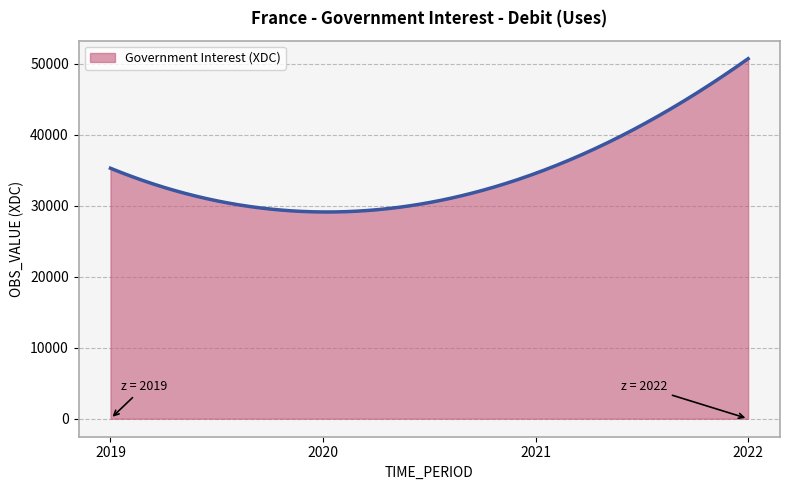

What is the maximum value shown in the chart?

50734.0